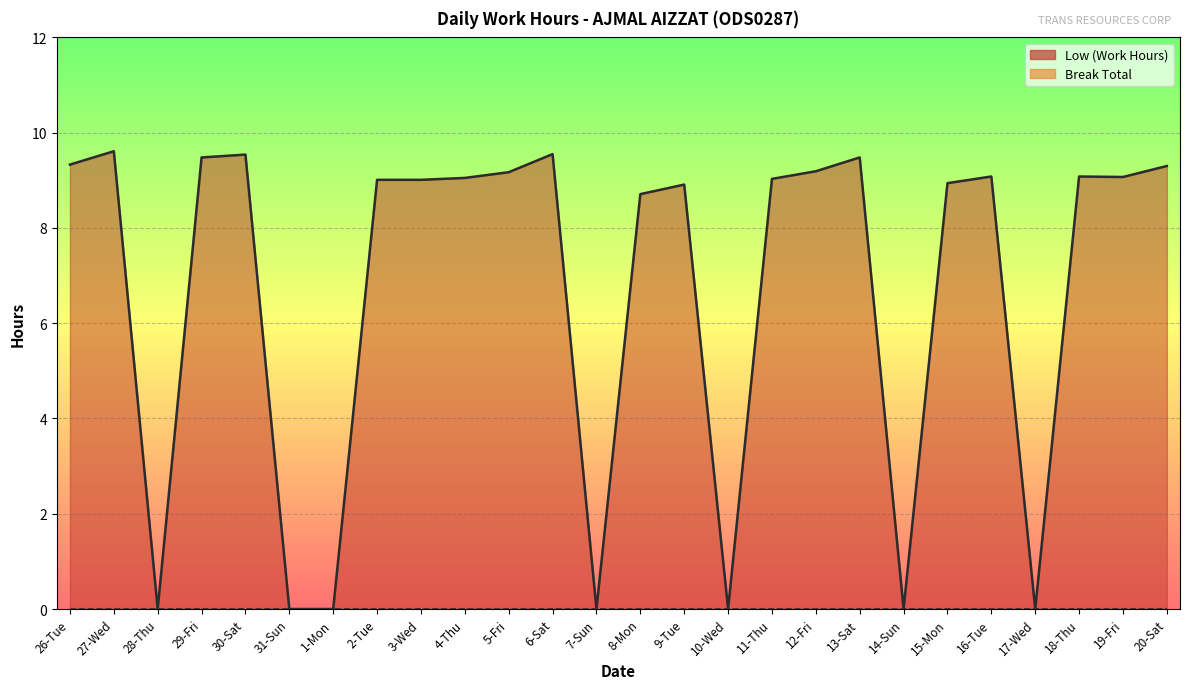

At which label does the data first exceed 9?

26-Tue